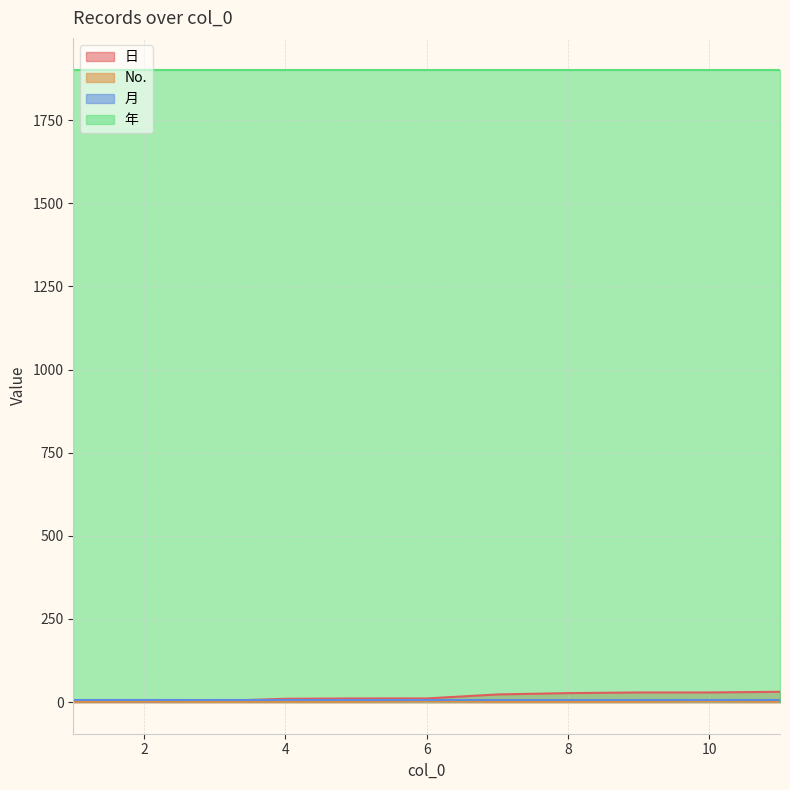

What is the value of the No. point at the 8th from the left?

1